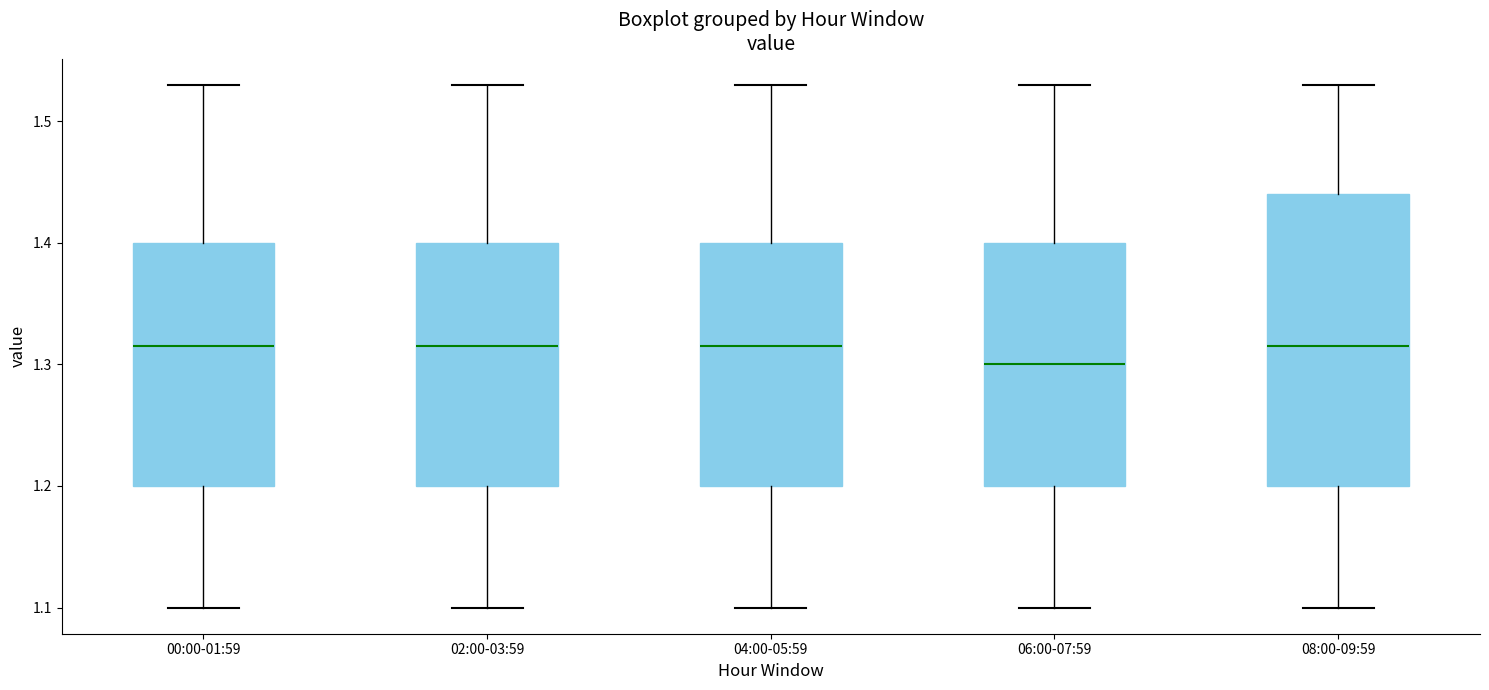

Reading left to right, read every box against the y-axis: the position of its median line, the range the box covers, and the ends of its whiskers. The values are not printed on the chart, so give them approximately, as read against the axis.

00:00-01:59: median 1.32, box 1.20 to 1.40, whiskers 1.10 to 1.53
02:00-03:59: median 1.32, box 1.20 to 1.40, whiskers 1.10 to 1.53
04:00-05:59: median 1.32, box 1.20 to 1.40, whiskers 1.10 to 1.53
06:00-07:59: median 1.30, box 1.20 to 1.40, whiskers 1.10 to 1.53
08:00-09:59: median 1.32, box 1.20 to 1.44, whiskers 1.10 to 1.53